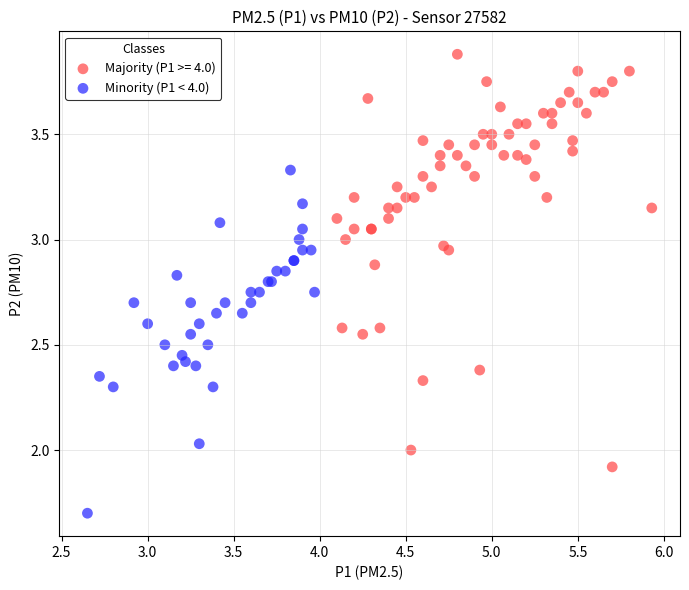

Which series reaches the minimum Y coordinate?

Minority (P1 < 4.0)